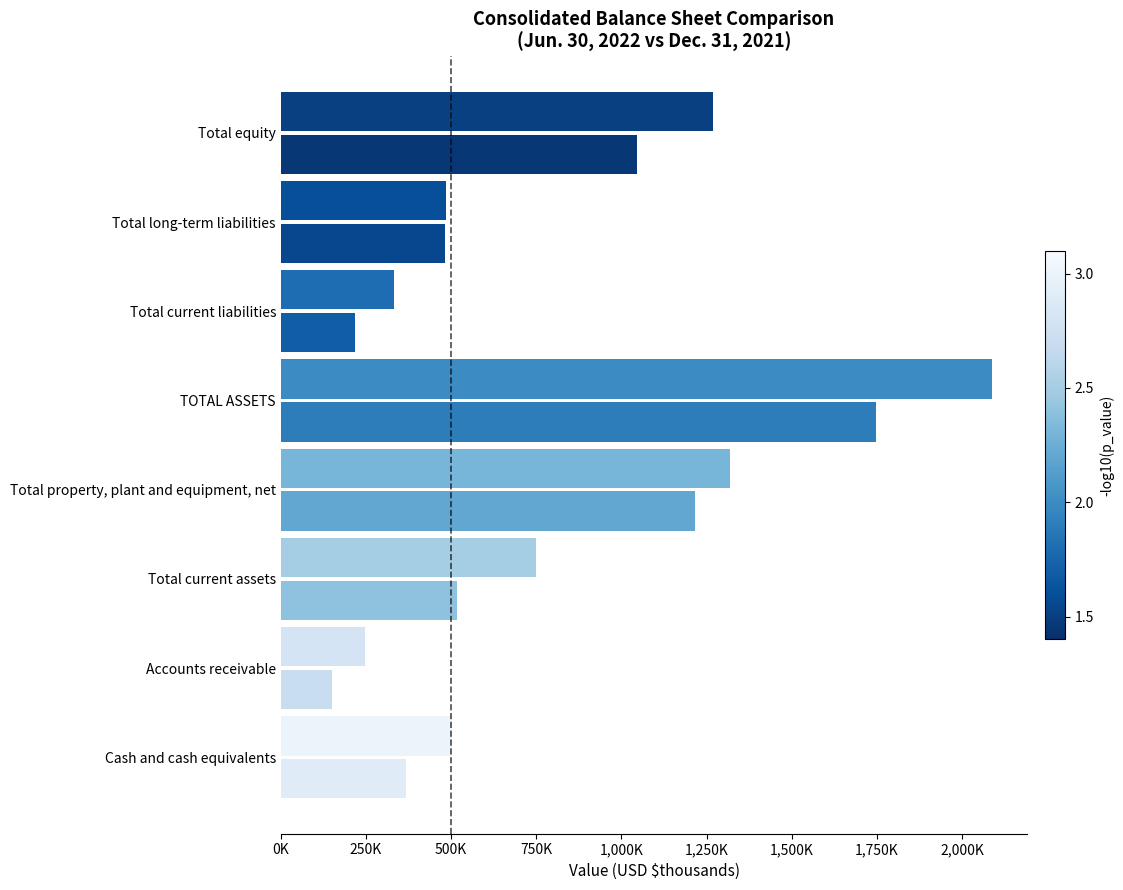

Reading right to left, transcribe all the data shown in this chart.

Jun. 30, 2022: 1268557	485206	333027	2086790	1319577	750480	247402	501891
Dec. 31, 2021: 1045249	482948	218545	1746742	1216087	517918	149769	366982